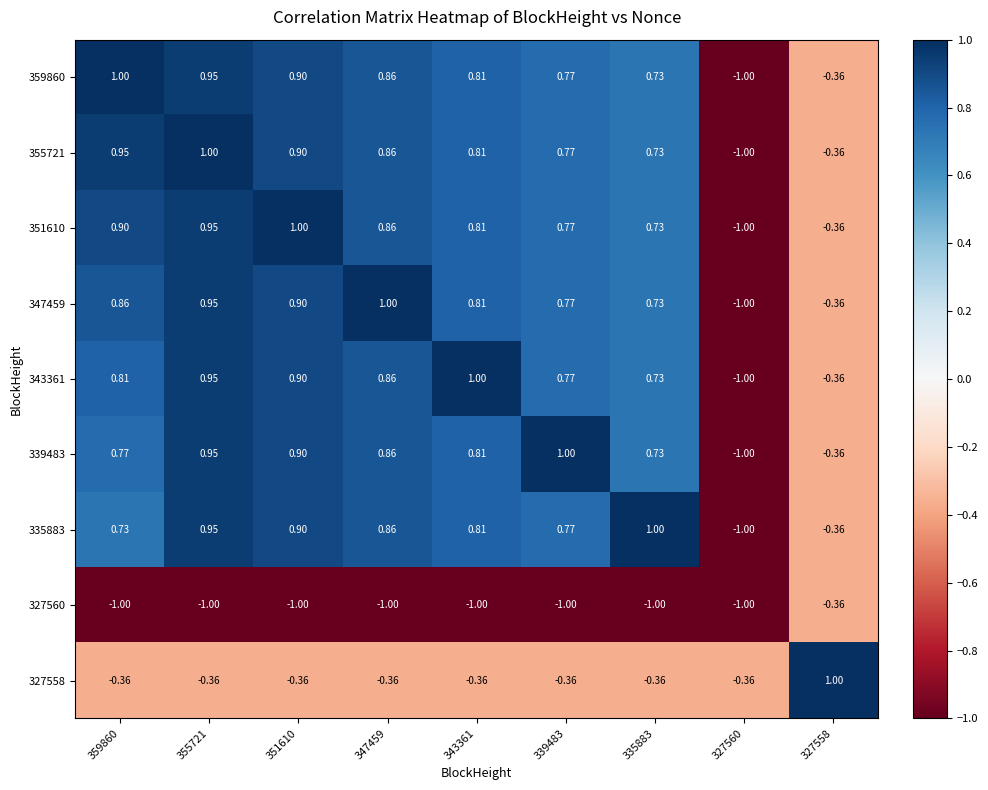

Is the value of 355721 at 351610 greater than the value of 339483 at 343361?

Yes